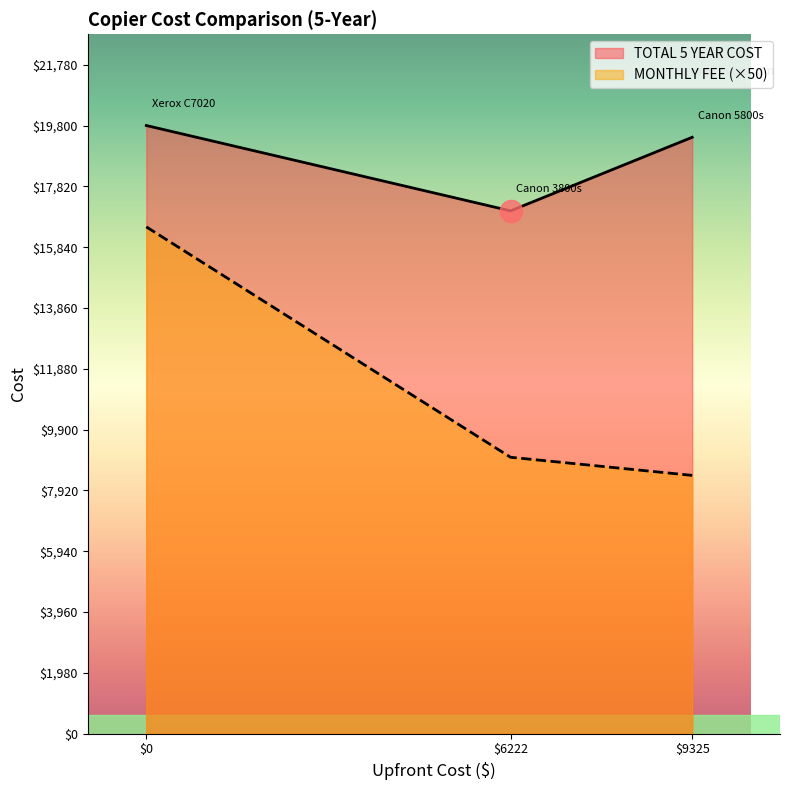

Count the number of categories in the chart.

3